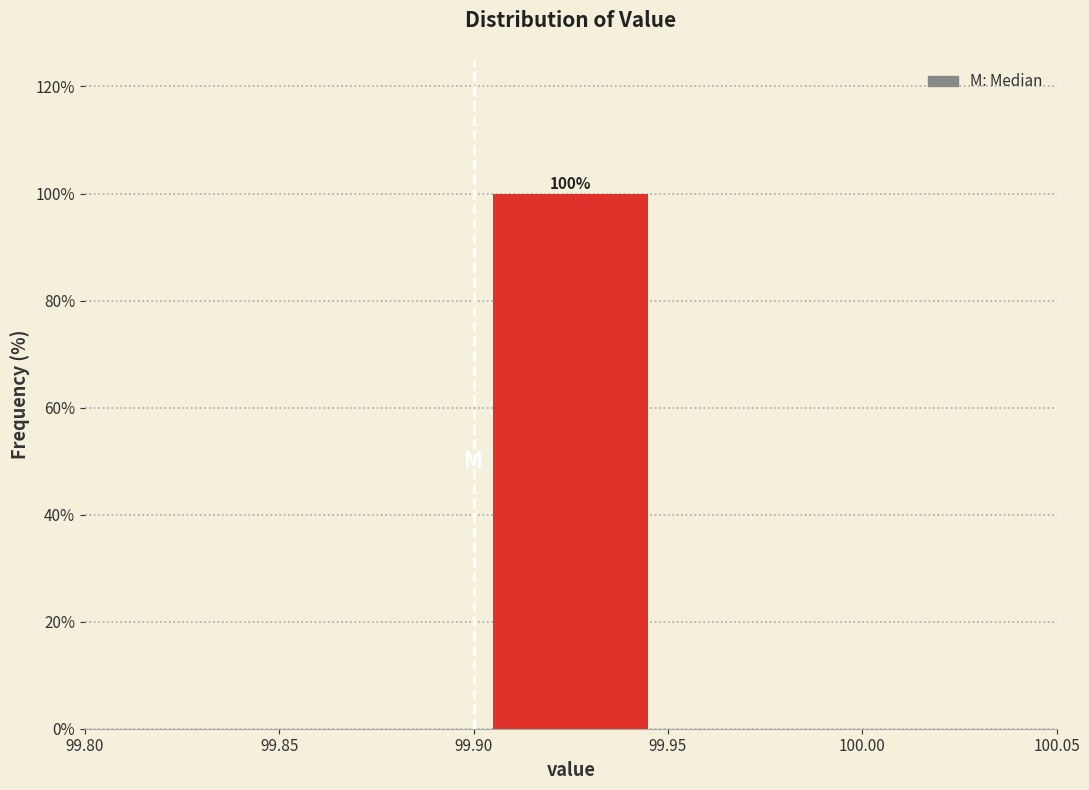

Which range on the x-axis has the tallest bar?

99.90 to 99.95